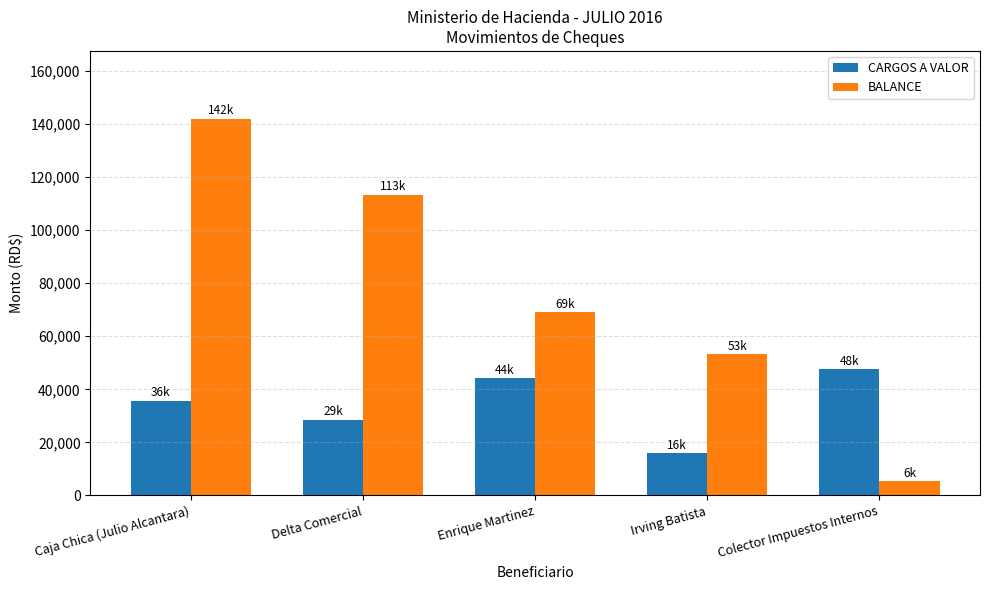

What is the average value of the BALANCE series?

76636.5